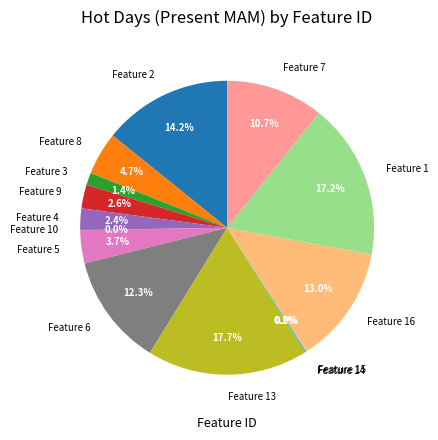

Between Feature 13 and Feature 5, which is larger?

Feature 13